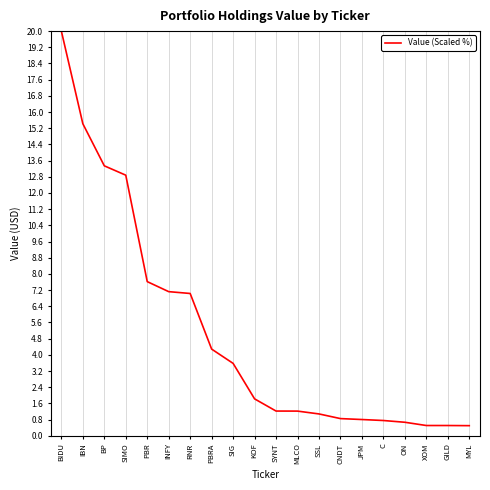

What is the average value?

5.1